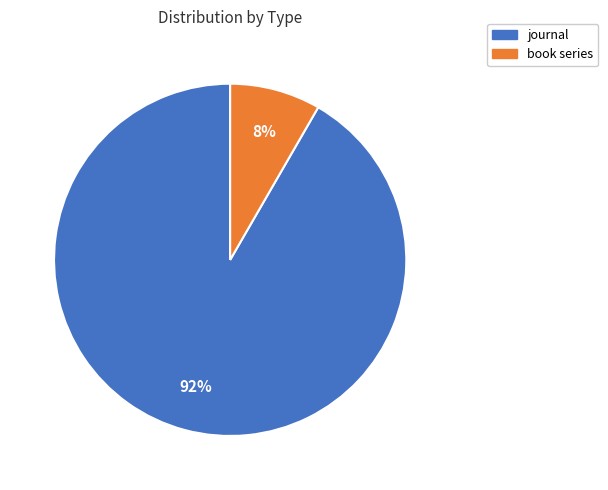

Is it true that book series is 23% of the pie?

False